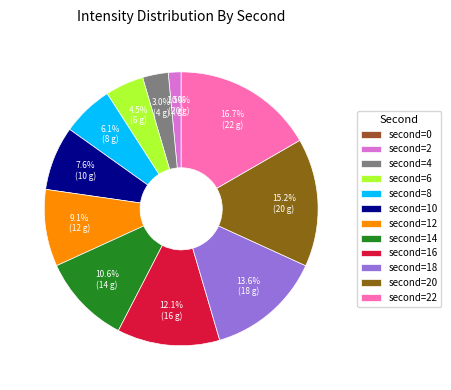

Does 18 account for over 50% of the chart?

No